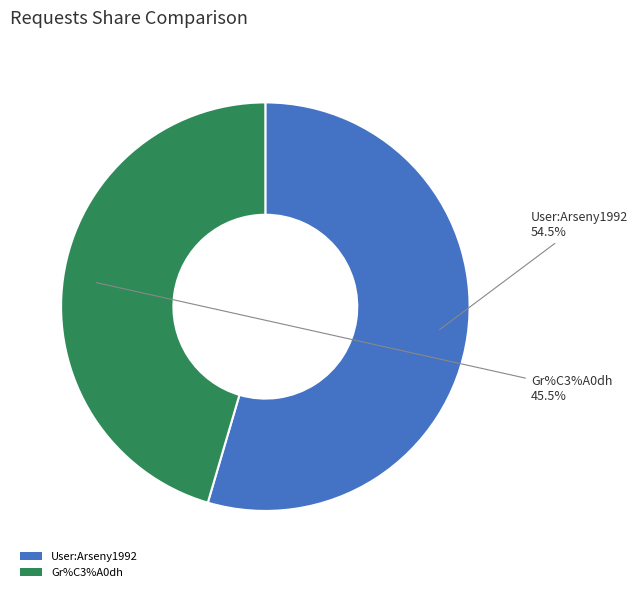

What percentage do Gr%C3%A0dh and User:Arseny1992 together represent?

100.0%